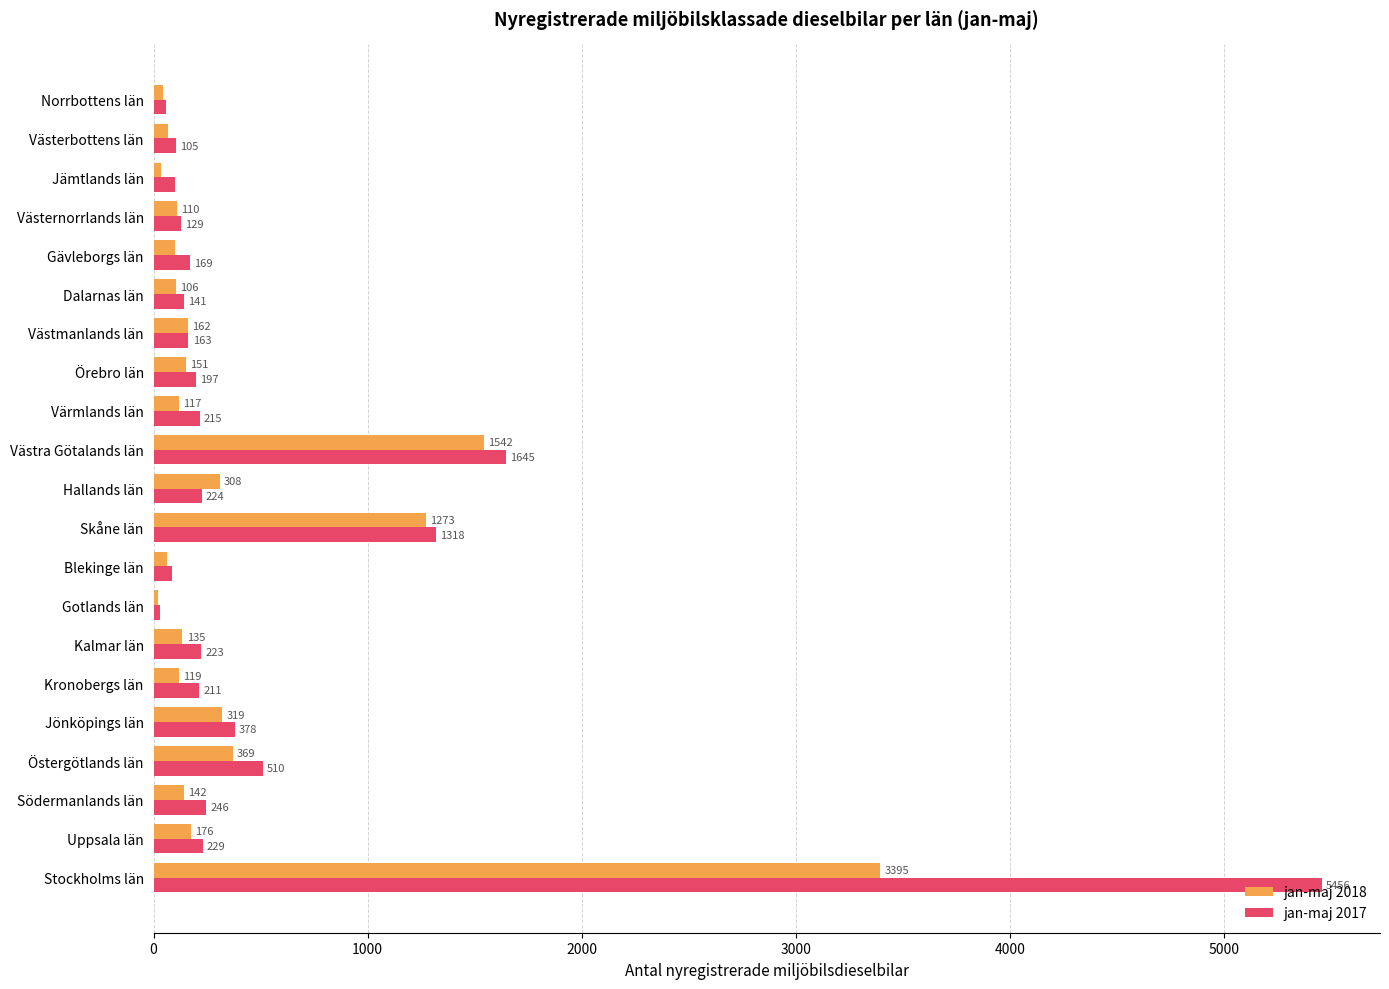

What is the total value across all series at Uppsala län?

405